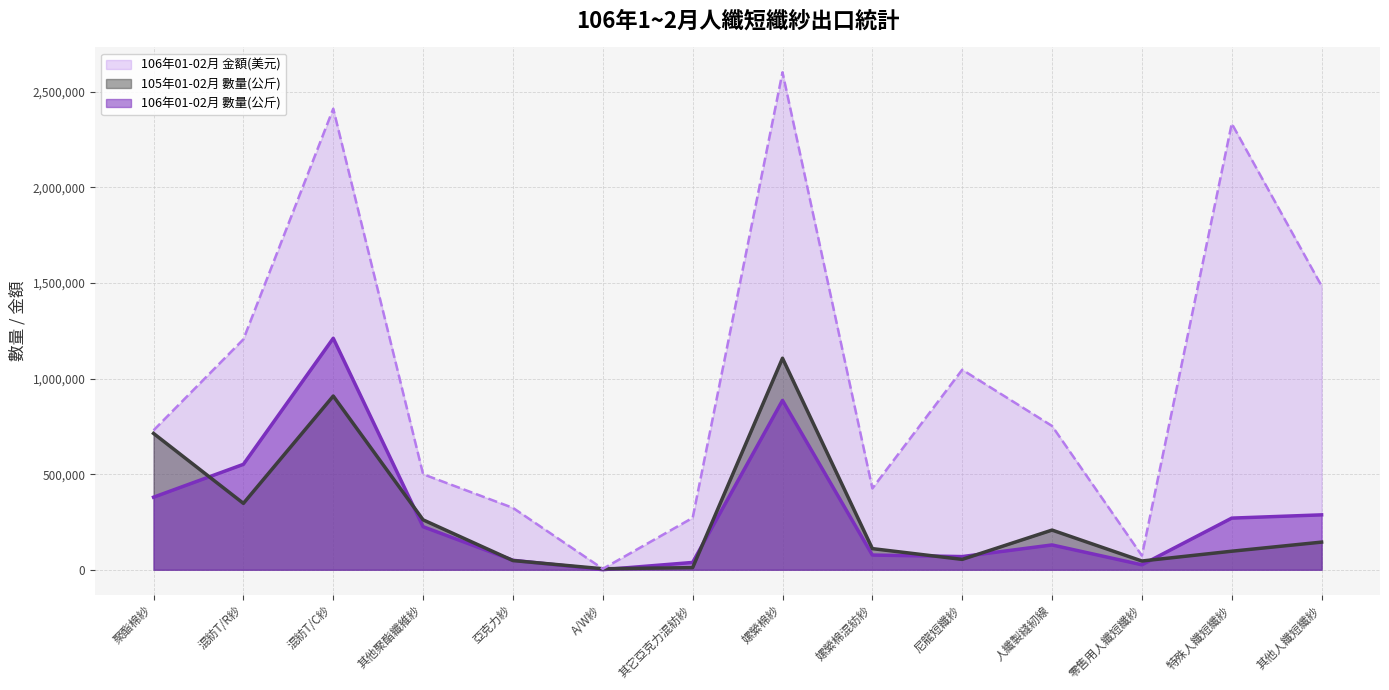

What is the label of the 5th point from the right?

尼龍短纖紗